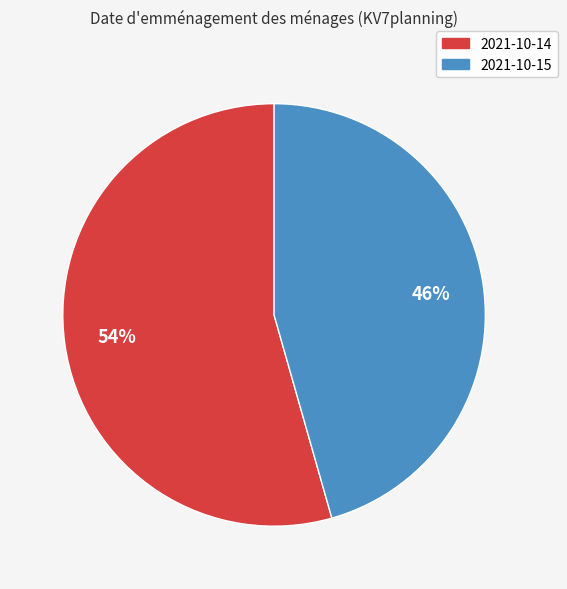

Is the sum of 2021-10-15 and 2021-10-14 greater than half?

Yes